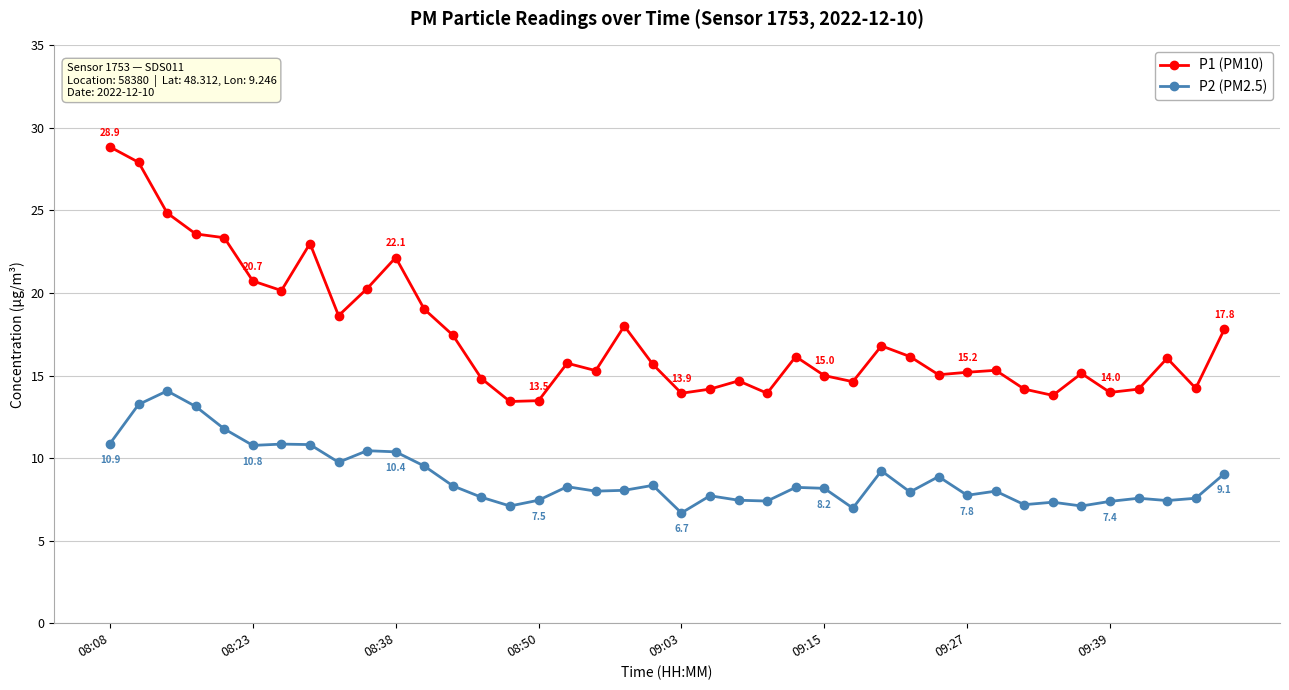

Which series has the widest spread of values?

P1 (PM10)